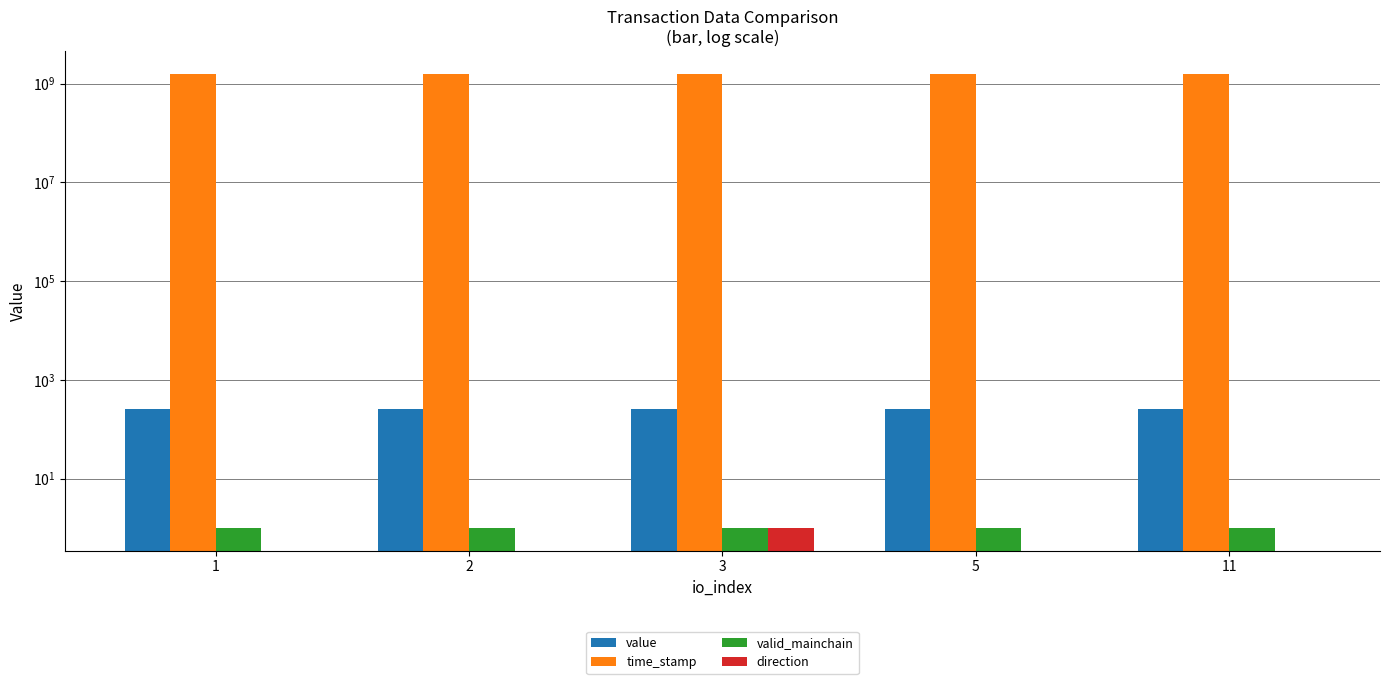

What is the difference between the maximum and minimum values in the direction series?

2.0